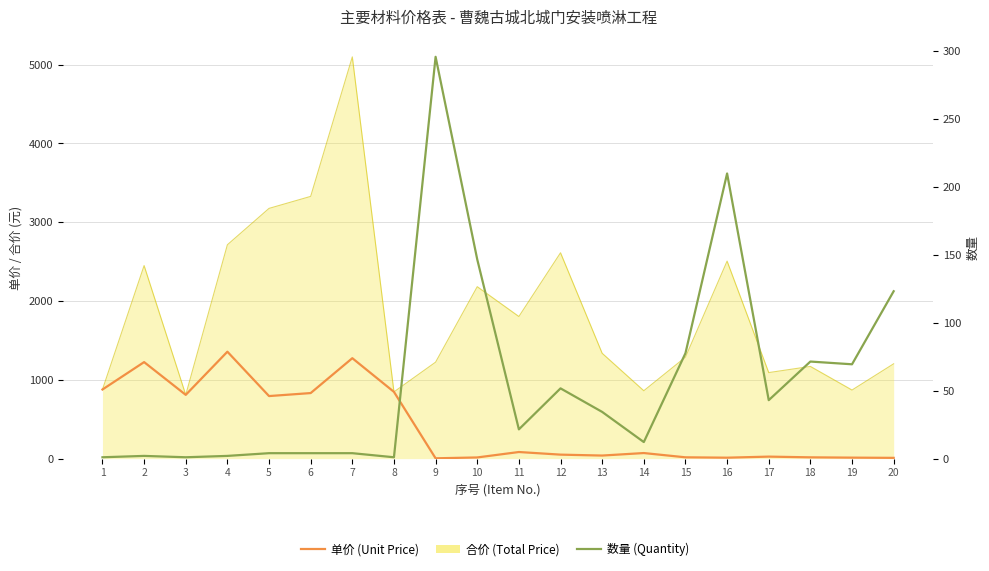

Between 1 and 11, which series saw the biggest shift?

单价 (Unit Price)